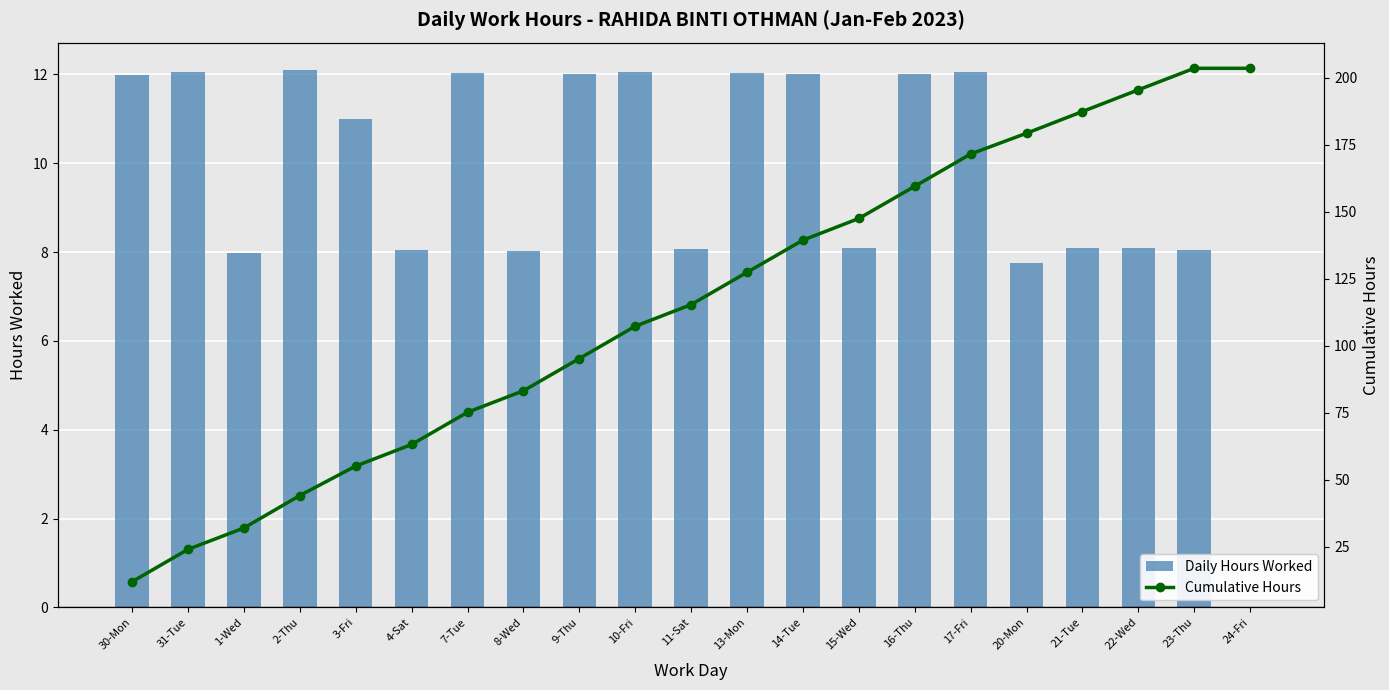

How many series are shown in this chart?

2